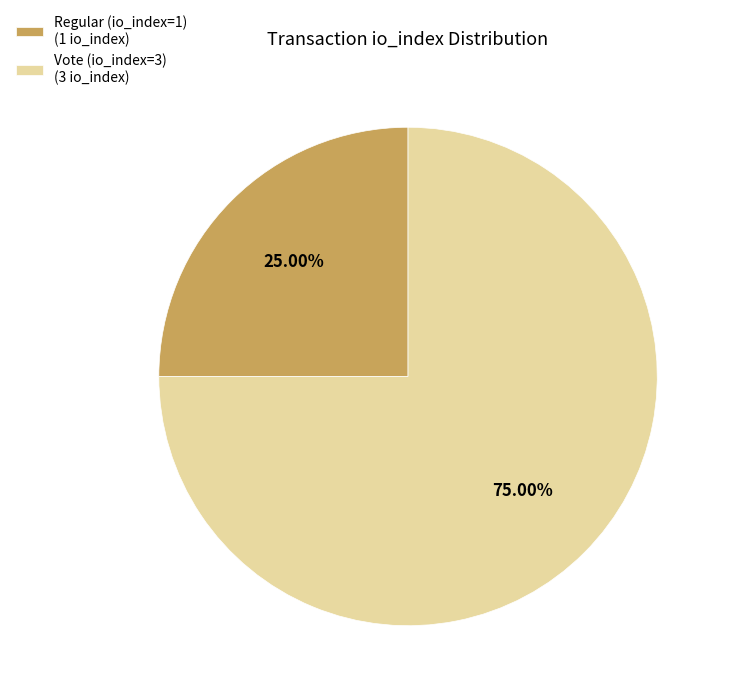

To the nearest percent, what portion does Regular (io_index=1) represent?

25%